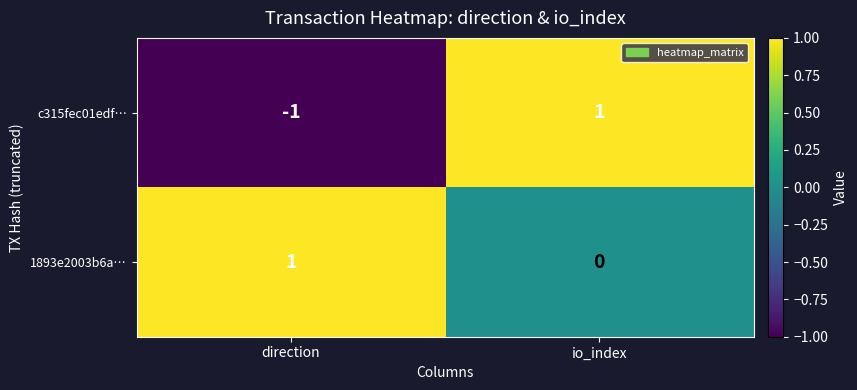

Is the value of 1893e2003b6a… at io_index greater than the value of c315fec01edf… at io_index?

No